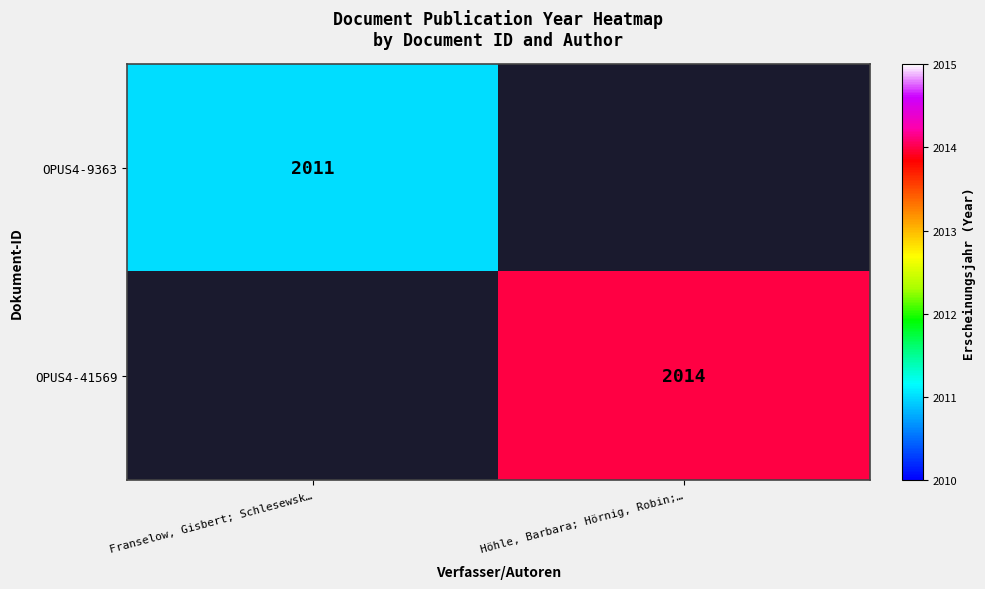

True or false: OPUS4-41569 has a value of 2719 at Höhle, Barbara; Hörnig, Robin;….

False